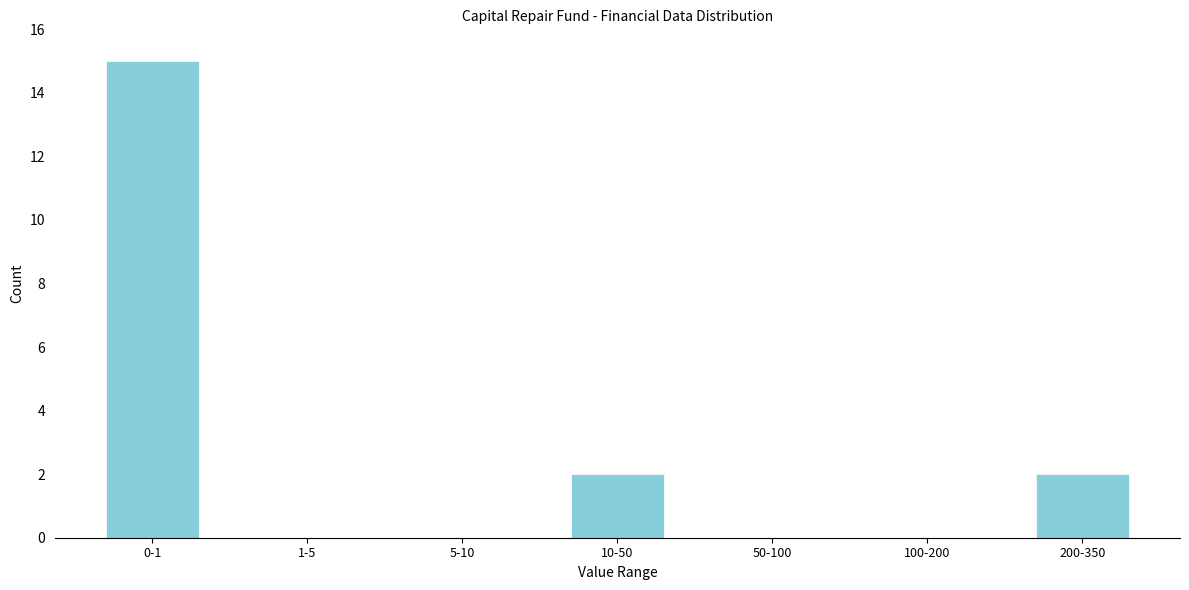

Reading left to right, what are all the values shown in this chart?

0-1=15	1-5=0	5-10=0	10-50=2	50-100=0	100-200=0	200-350=2